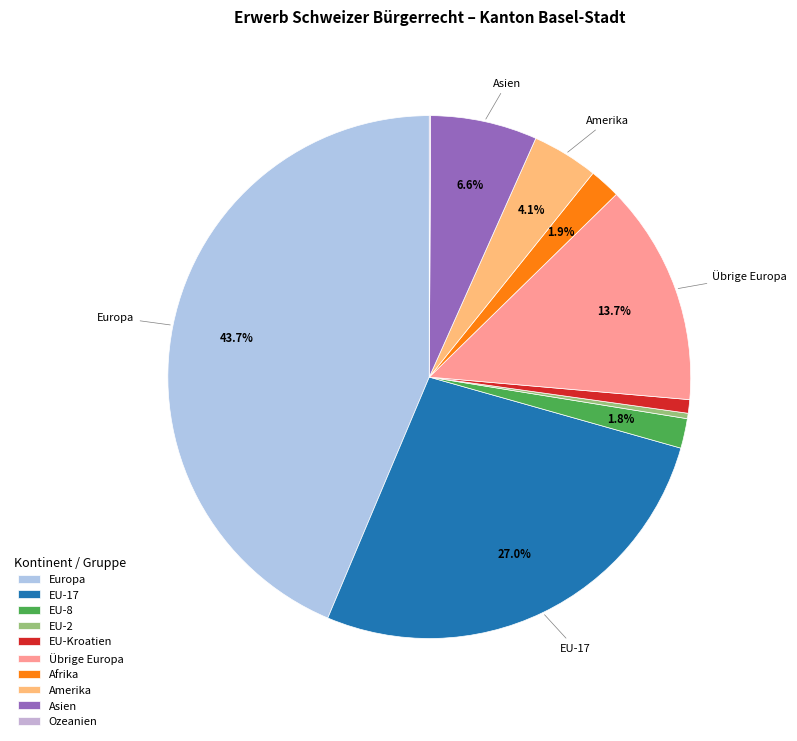

Is it true that EU-8 is 2% of the pie?

True